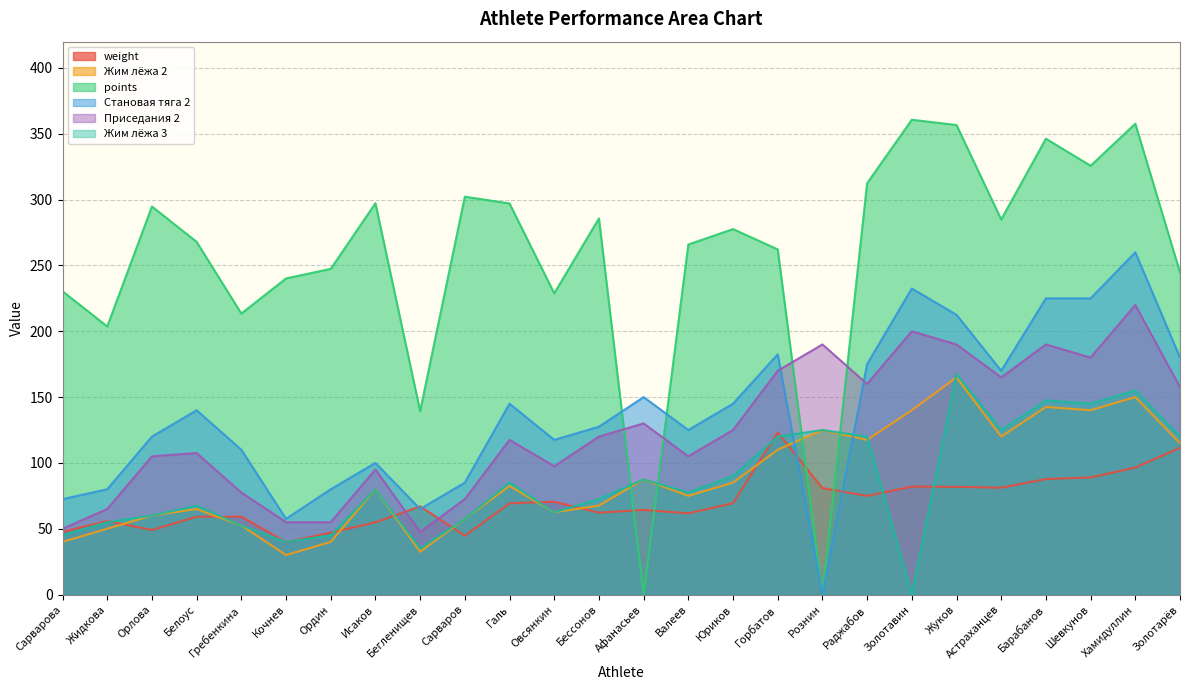

What is the total value across all series at Сарваров?

619.5